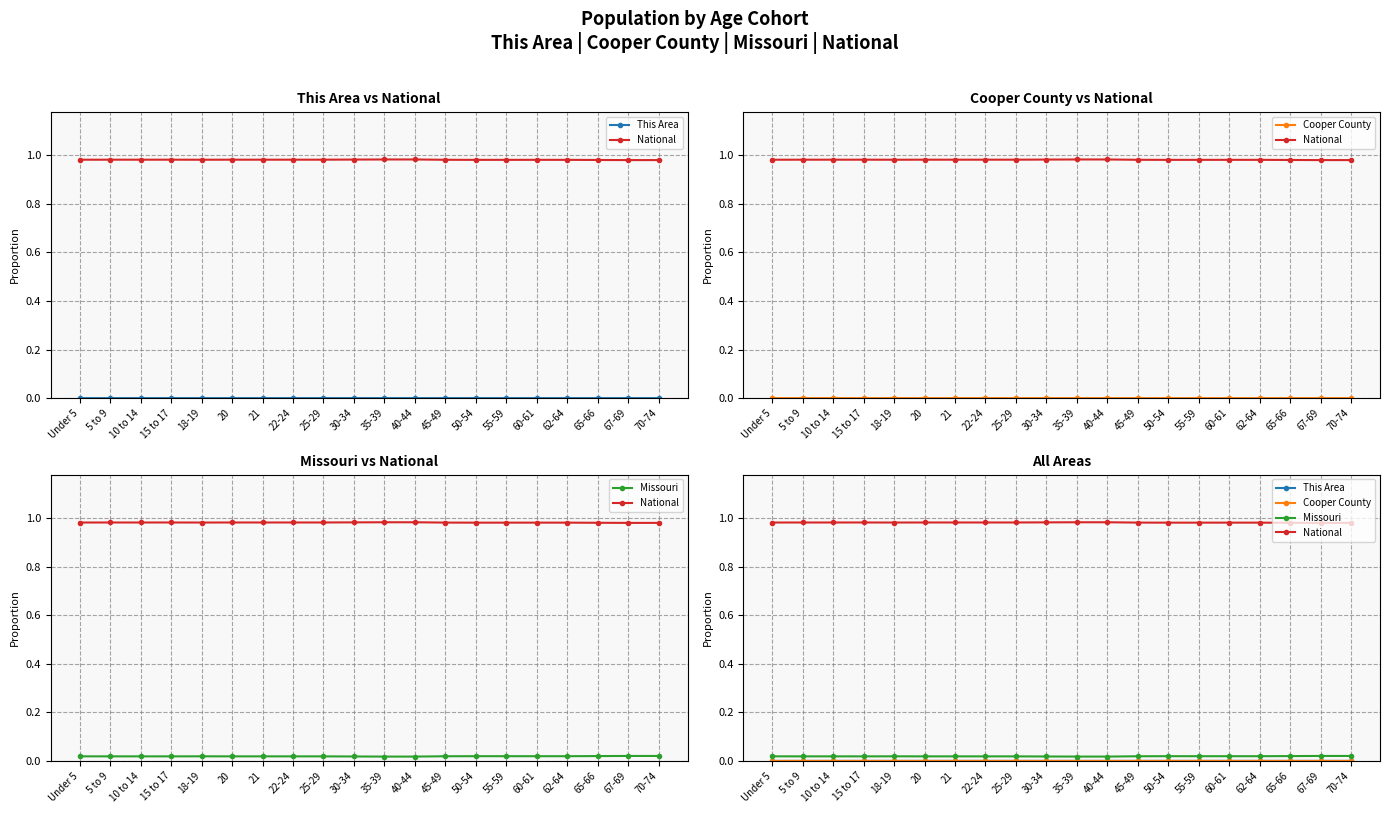

Reading left to right, transcribe all the data shown in this chart.

This Area: 0.0	0.0	0.0	0.0	0.0	0.0	0.0	0.0	0.0	0.0	0.0	0.0	0.0	0.0	0.0	0.0	0.0	0.0	0.0	0.0
National: 1.0	1.0	1.0	1.0	1.0	1.0	1.0	1.0	1.0	1.0	1.0	1.0	1.0	1.0	1.0	1.0	1.0	1.0	1.0	1.0
Cooper County: 0.0	0.0	0.0	0.0	0.0	0.0	0.0	0.0	0.0	0.0	0.0	0.0	0.0	0.0	0.0	0.0	0.0	0.0	0.0	0.0
Missouri: 0.0	0.0	0.0	0.0	0.0	0.0	0.0	0.0	0.0	0.0	0.0	0.0	0.0	0.0	0.0	0.0	0.0	0.0	0.0	0.0